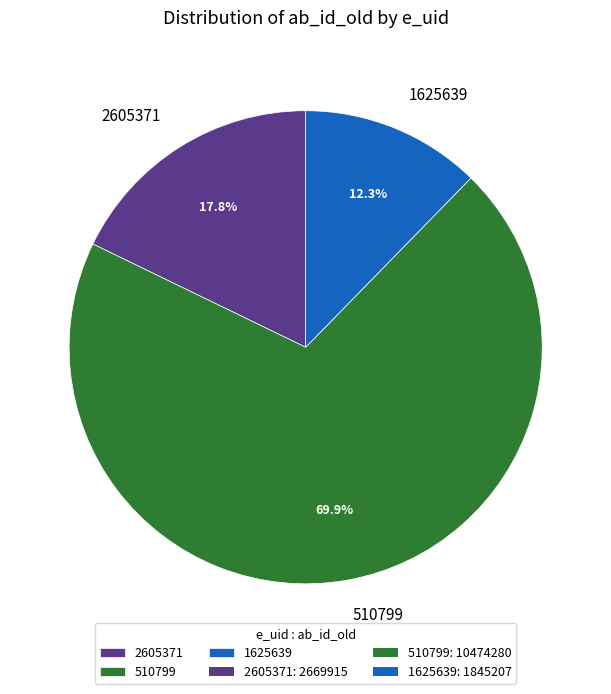

Which slice is the largest?

510799